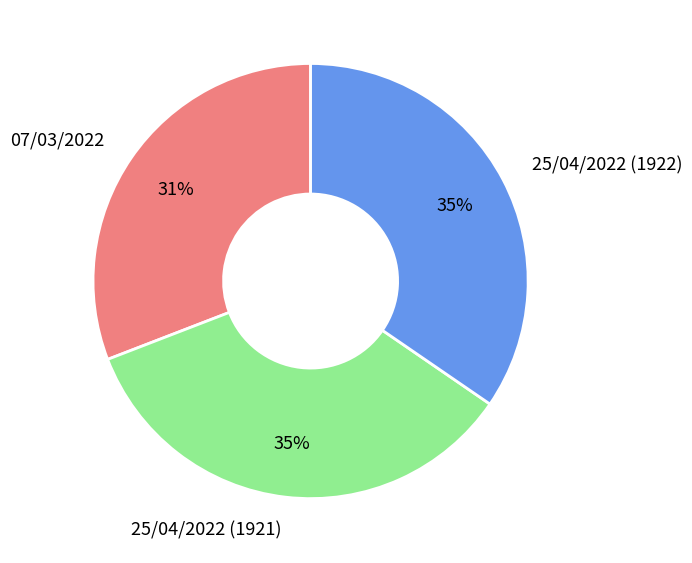

Do 25/04/2022 (1921) and 07/03/2022 together represent more than half of the pie?

Yes